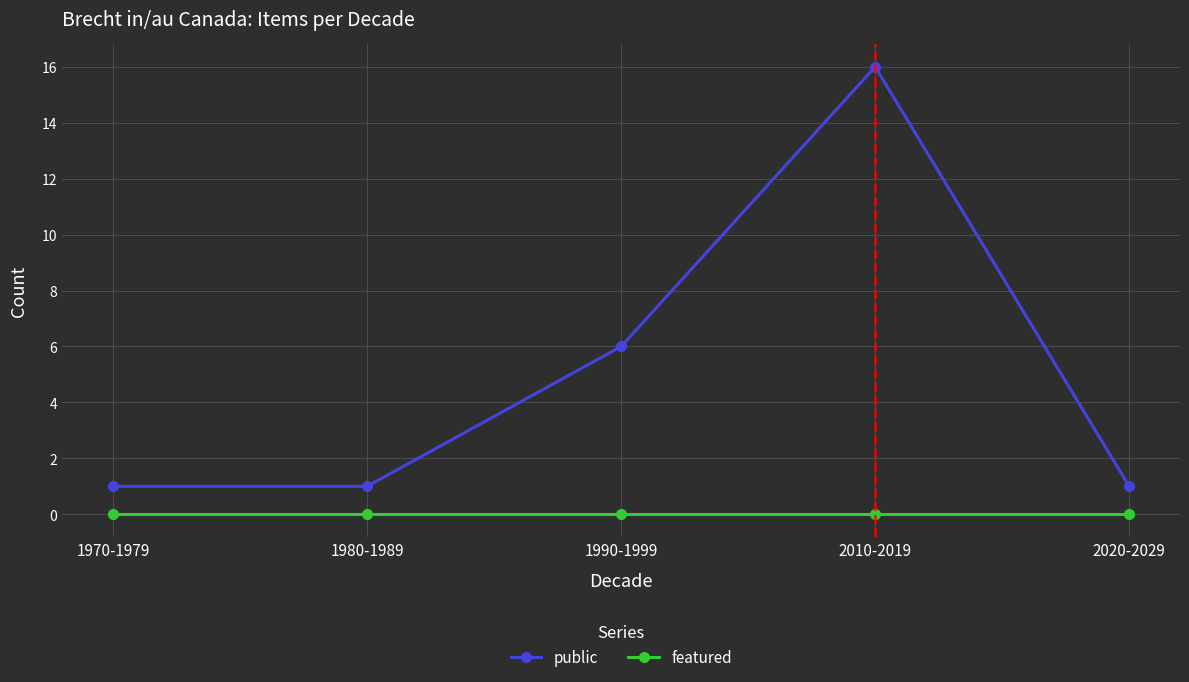

Is it true that public equals 1 at 1970-1979?

True